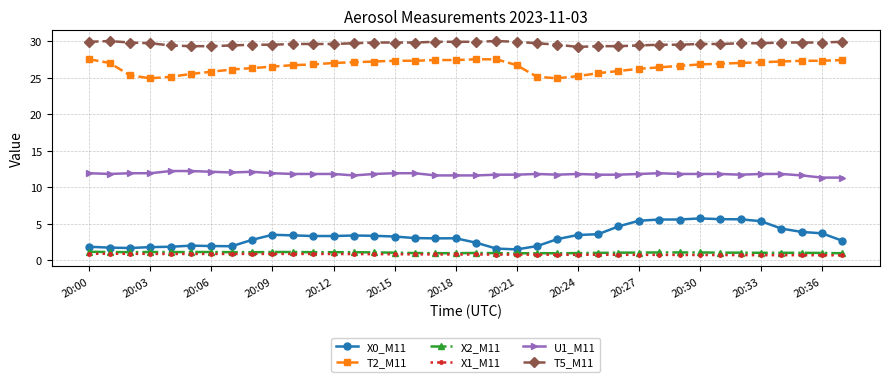

At how many categories does at least one series exceed 9?

38